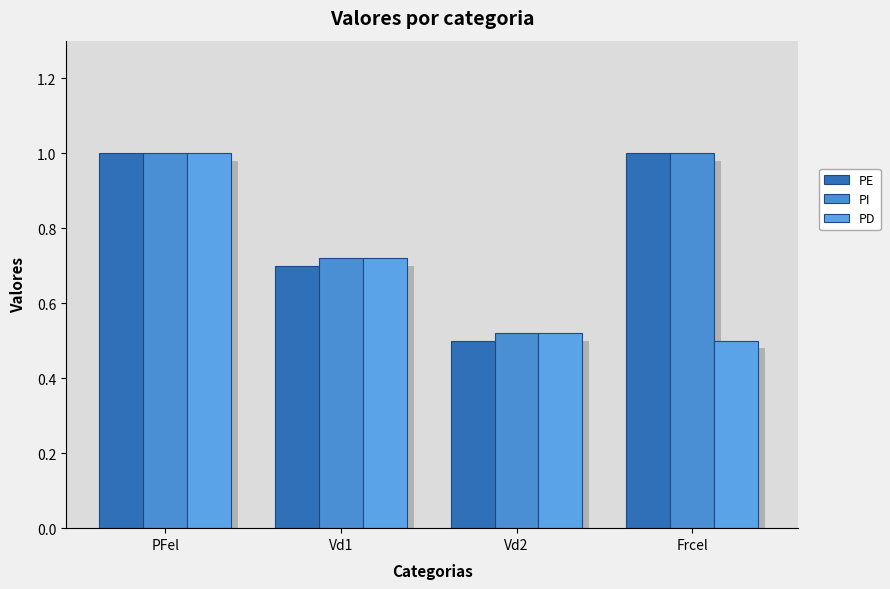

What is the label of the 1st bar from the left?

PFel